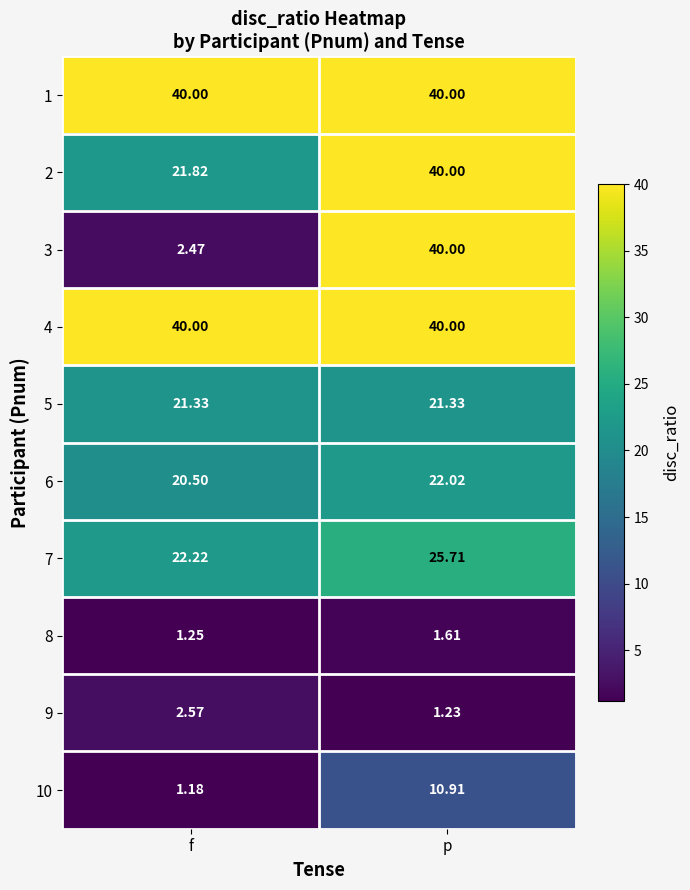

How many data points in 9 are above 2?

1